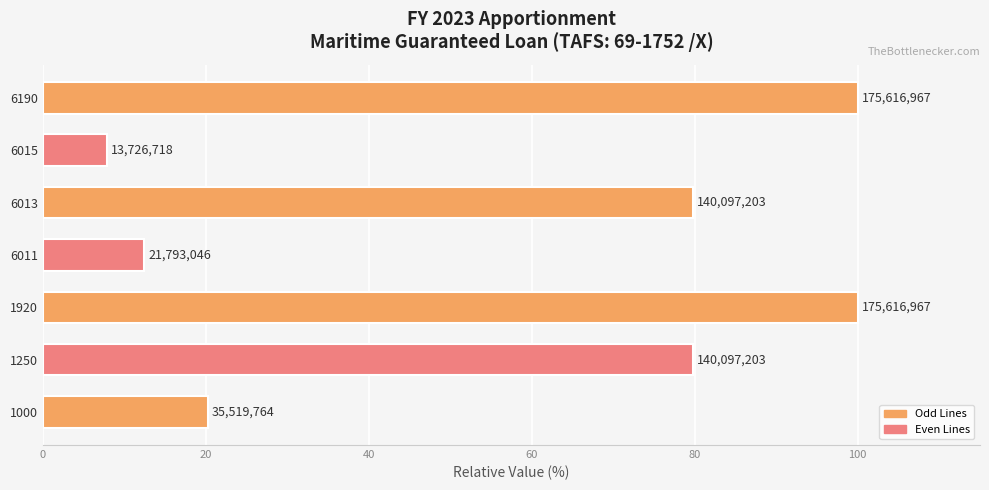

What is the smallest value displayed?

7.8